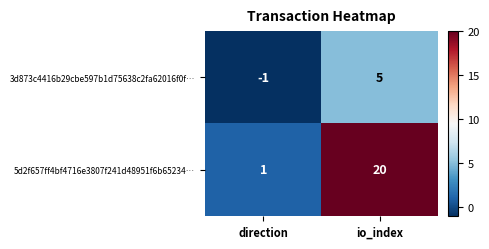

What is the spread (max minus min) of values at direction?

2